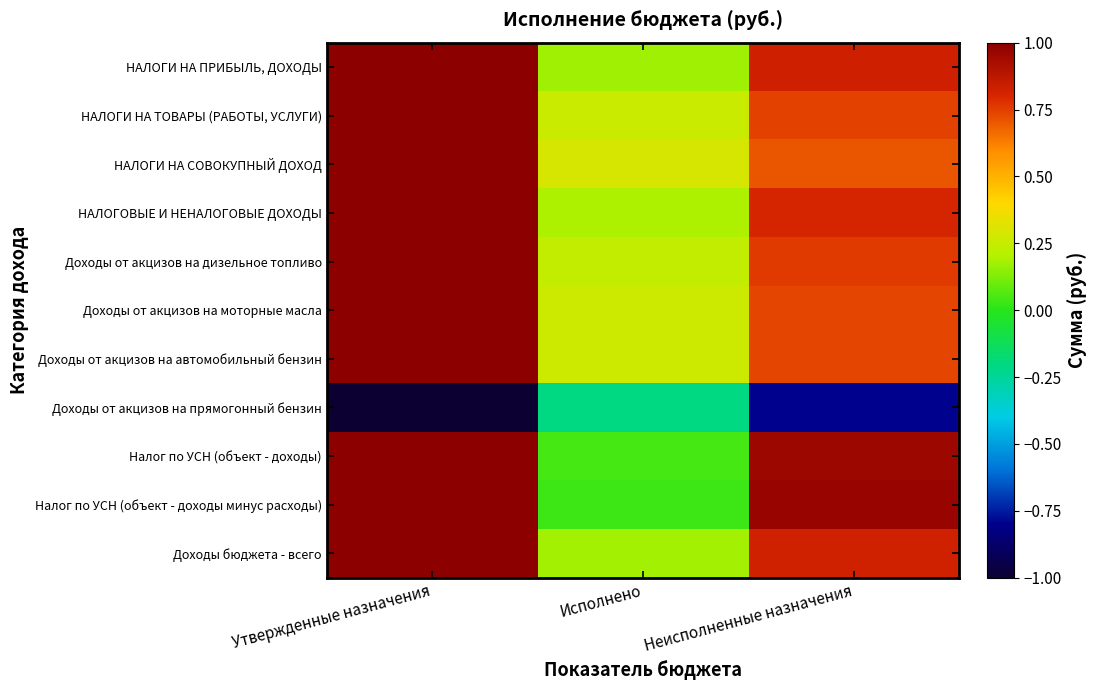

Reading right to left, list all the values displayed in this chart.

НАЛОГИ НА ПРИБЫЛЬ, ДОХОДЫ: Неисполненные назначения=0.8	Исполнено=0.2	Утвержденные назначения=1.0
НАЛОГИ НА ТОВАРЫ (РАБОТЫ, УСЛУГИ): Неисполненные назначения=0.7	Исполнено=0.3	Утвержденные назначения=1.0
НАЛОГИ НА СОВОКУПНЫЙ ДОХОД: Неисполненные назначения=0.7	Исполнено=0.3	Утвержденные назначения=1.0
НАЛОГОВЫЕ И НЕНАЛОГОВЫЕ ДОХОДЫ: Неисполненные назначения=0.8	Исполнено=0.2	Утвержденные назначения=1.0
Доходы от акцизов на дизельное топливо: Неисполненные назначения=0.8	Исполнено=0.2	Утвержденные назначения=1.0
Доходы от акцизов на моторные масла: Неисполненные назначения=0.7	Исполнено=0.3	Утвержденные назначения=1.0
Доходы от акцизов на автомобильный бензин: Неисполненные назначения=0.7	Исполнено=0.3	Утвержденные назначения=1.0
Доходы от акцизов на прямогонный бензин: Неисполненные назначения=-0.8	Исполнено=-0.2	Утвержденные назначения=-1.0
Налог по УСН (объект - доходы): Неисполненные назначения=1.0	Исполнено=0.0	Утвержденные назначения=1.0
Налог по УСН (объект - доходы минус расходы): Неисполненные назначения=1.0	Исполнено=0.0	Утвержденные назначения=1.0
Доходы бюджета - всего: Неисполненные назначения=0.8	Исполнено=0.2	Утвержденные назначения=1.0